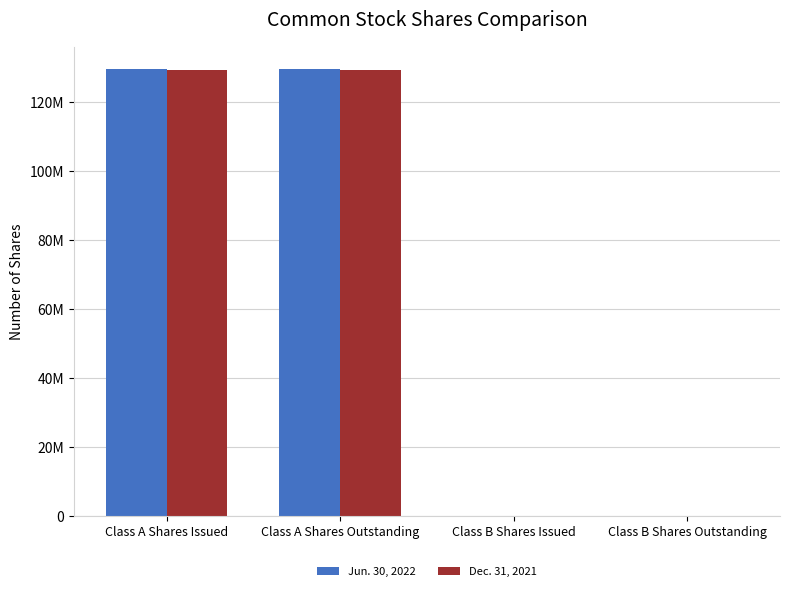

At which category is the sum across all series the highest?

Class A Shares Issued